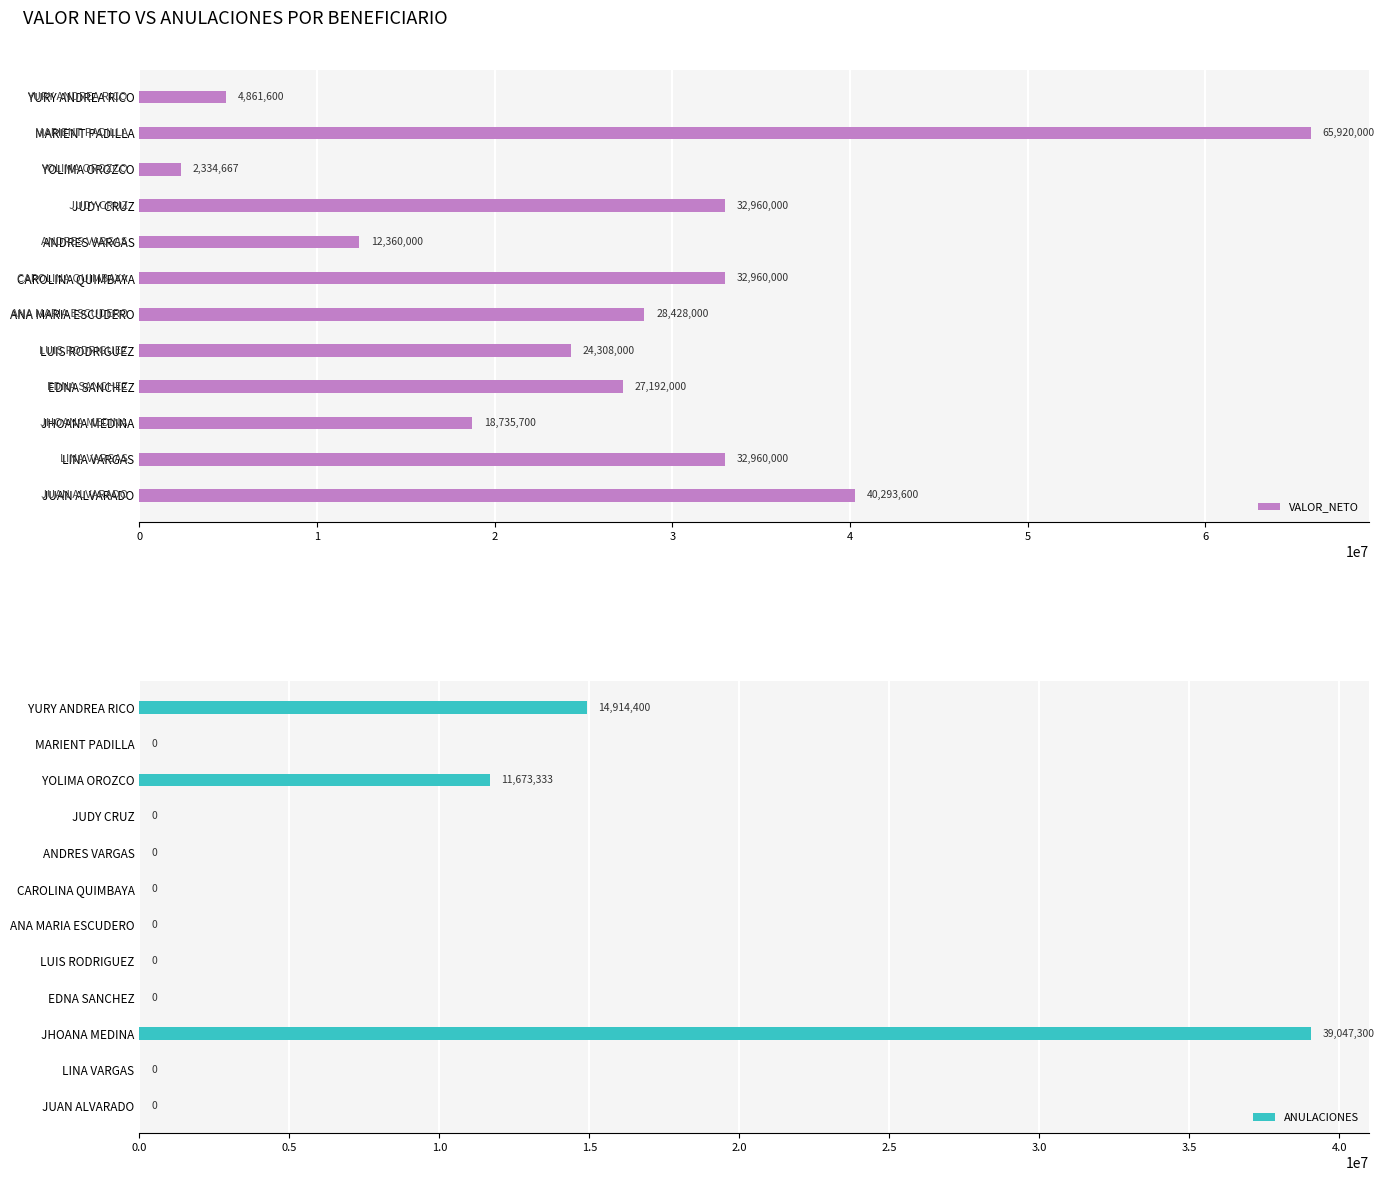

Does the chart contain any negative values?

No